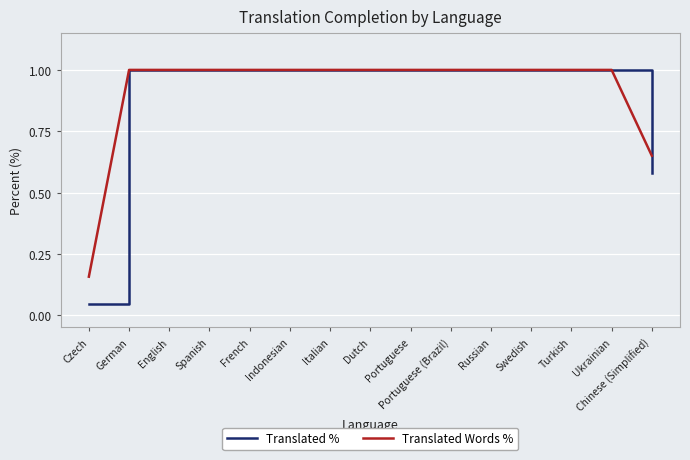

What value does the Translated % series have at Russian?

100.0